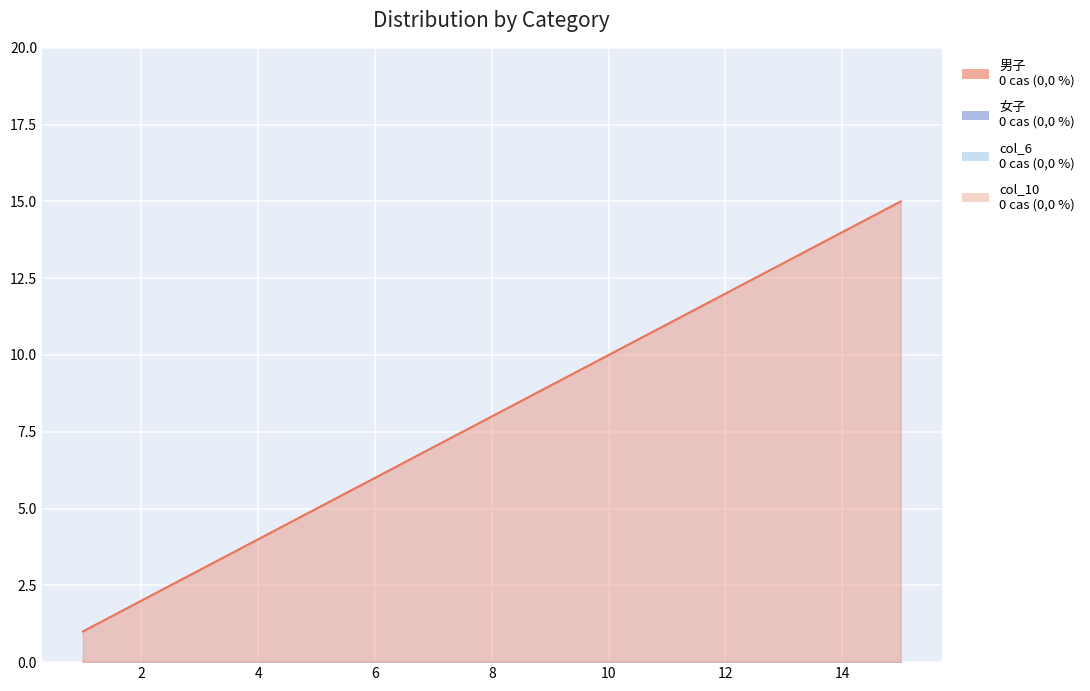

Count the number of data series in this chart.

4